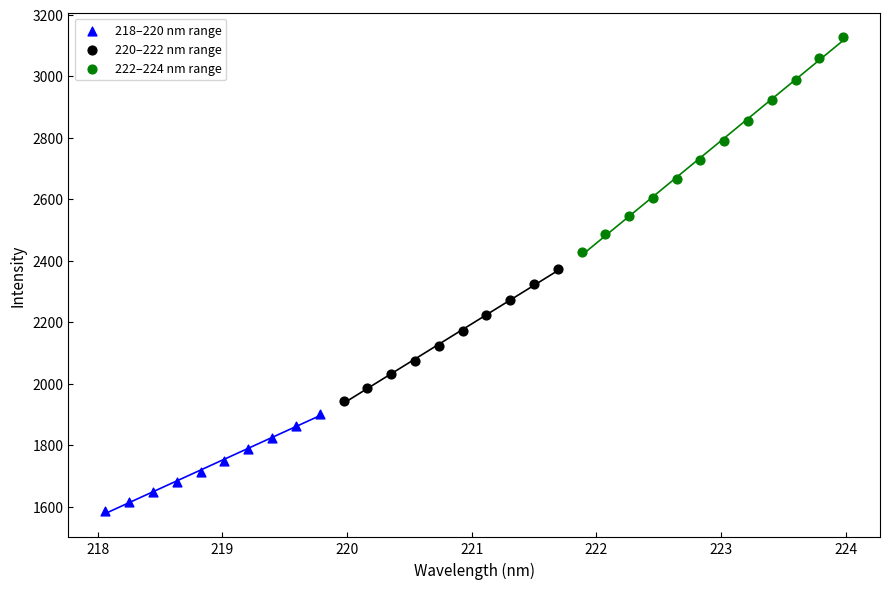

Which series contains the highest Y value?

222–224 nm range